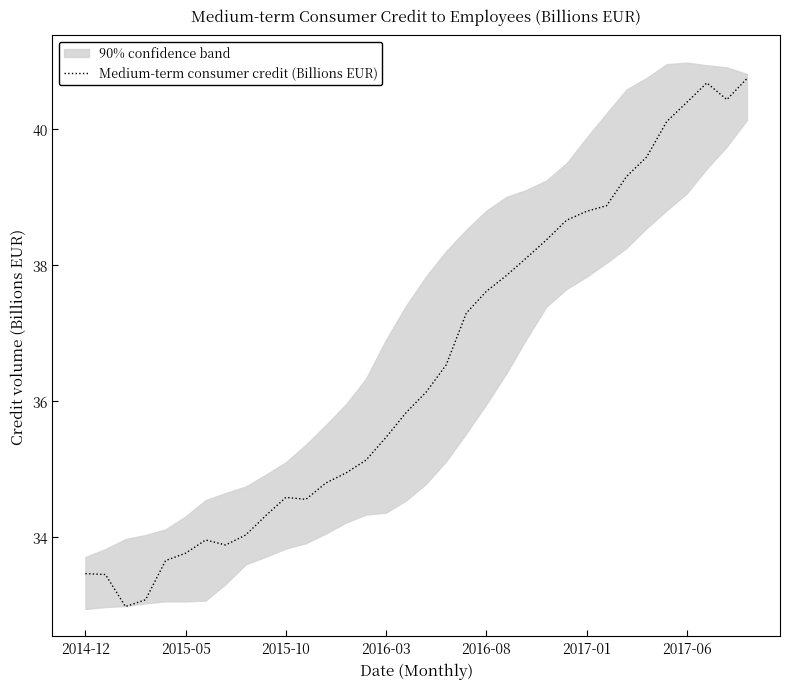

How many interior local valleys (lower than both neighbors) does the data have?

4